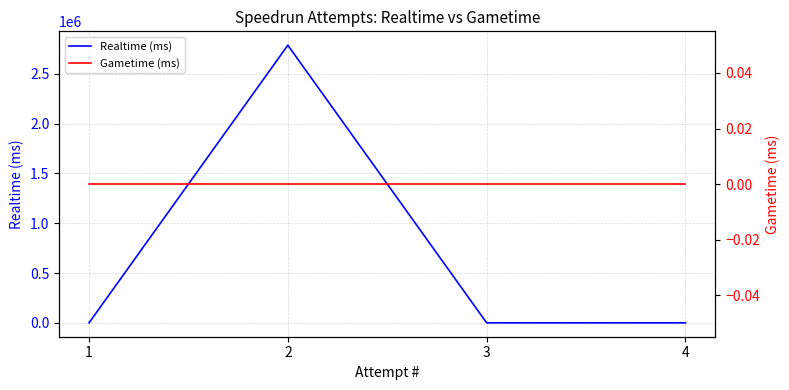

True or false: Realtime (ms) and Gametime (ms) intersect in this chart.

False